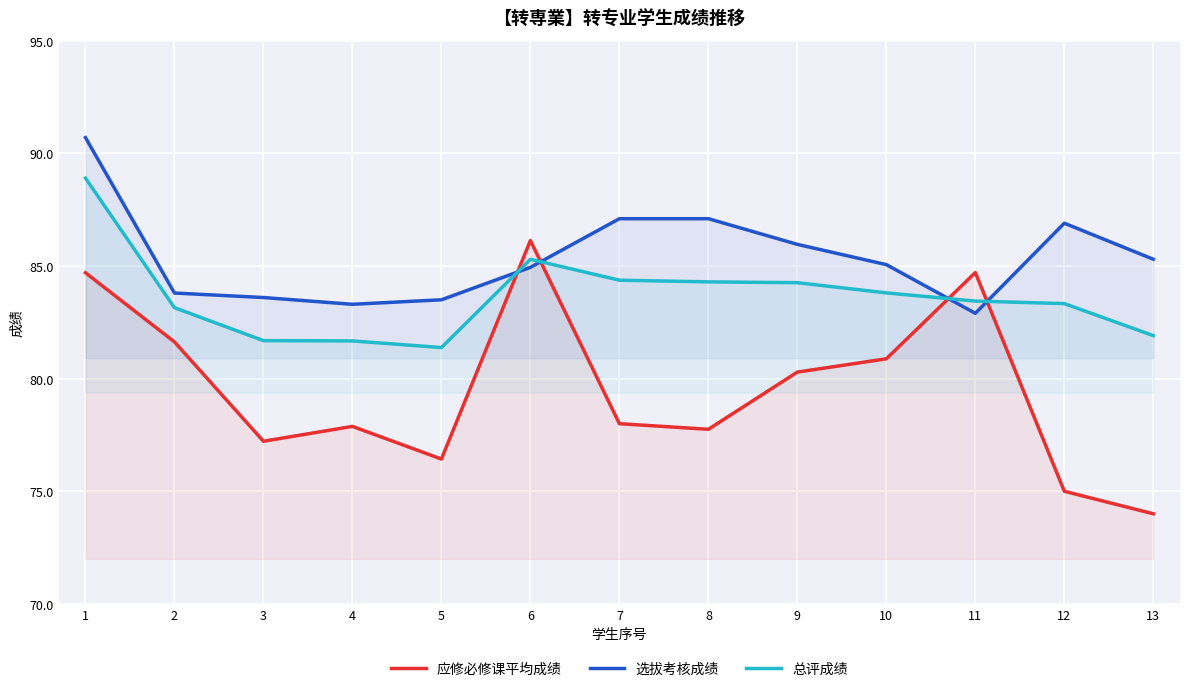

Rank the series at 8 from highest to lowest value.

选拔考核成绩, 总评成绩, 应修必修课平均成绩